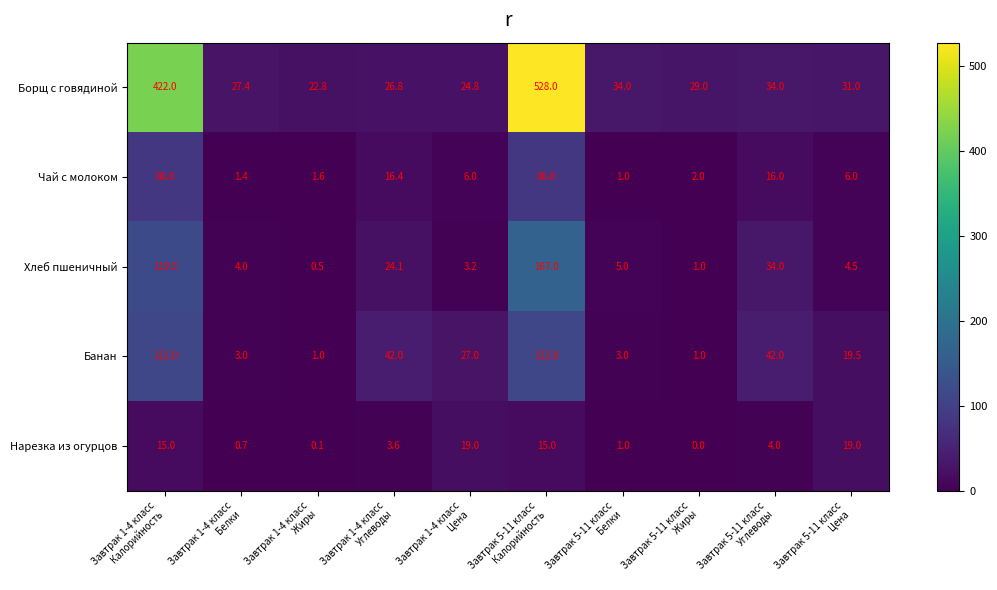

What is the total value across all series at Завтрак 1-4 класс
Цена?

80.0